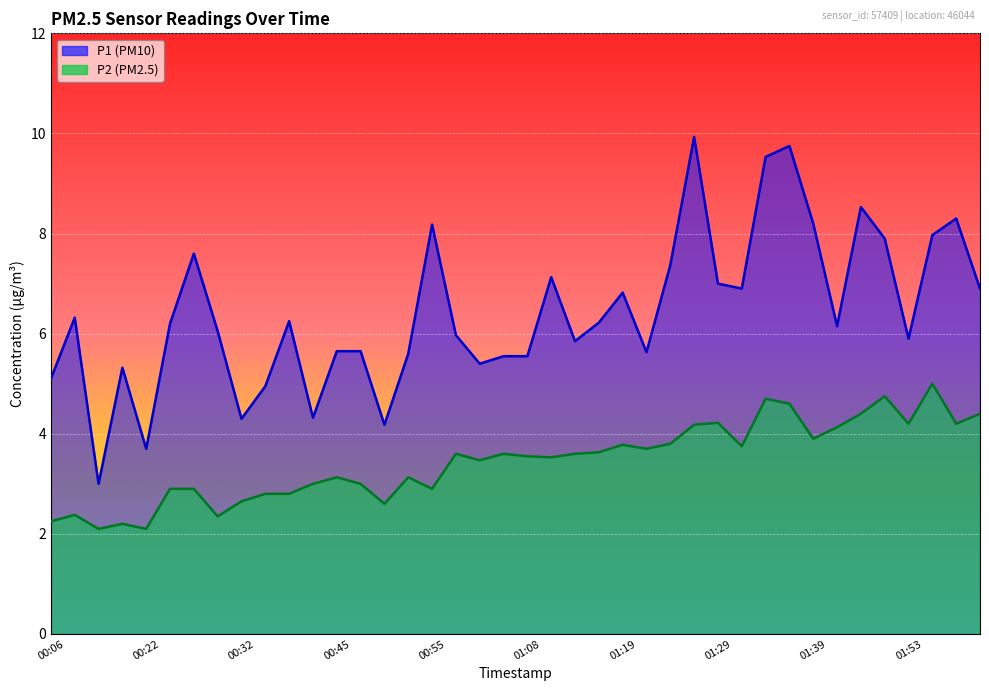

What is the spread (max minus min) of values at 00:32?

1.6